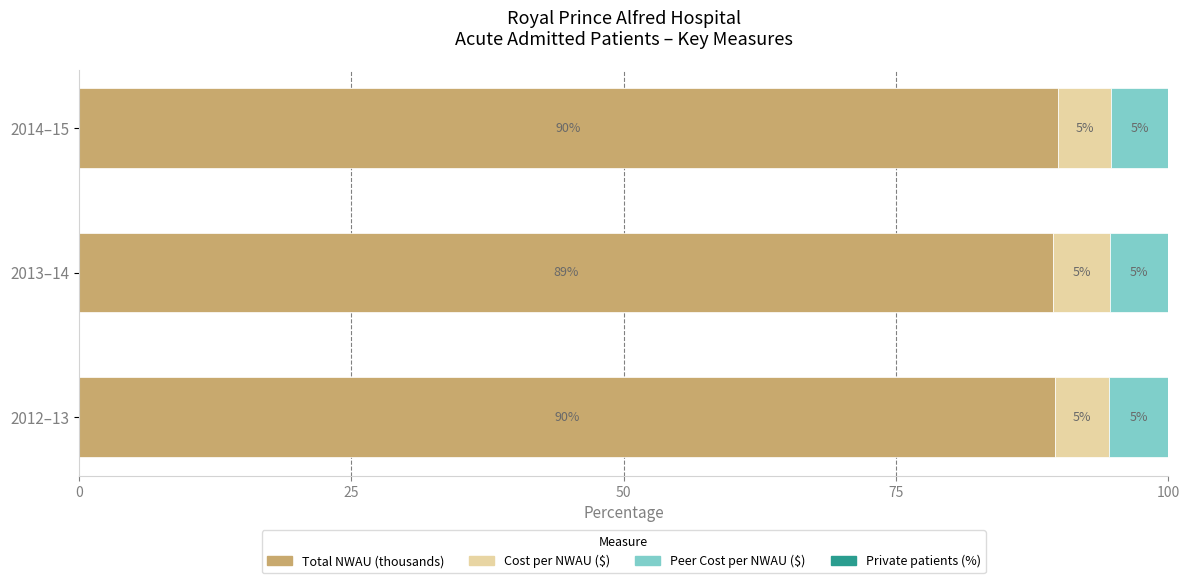

What is the highest value of the Total NWAU (thousands) series?

89.9